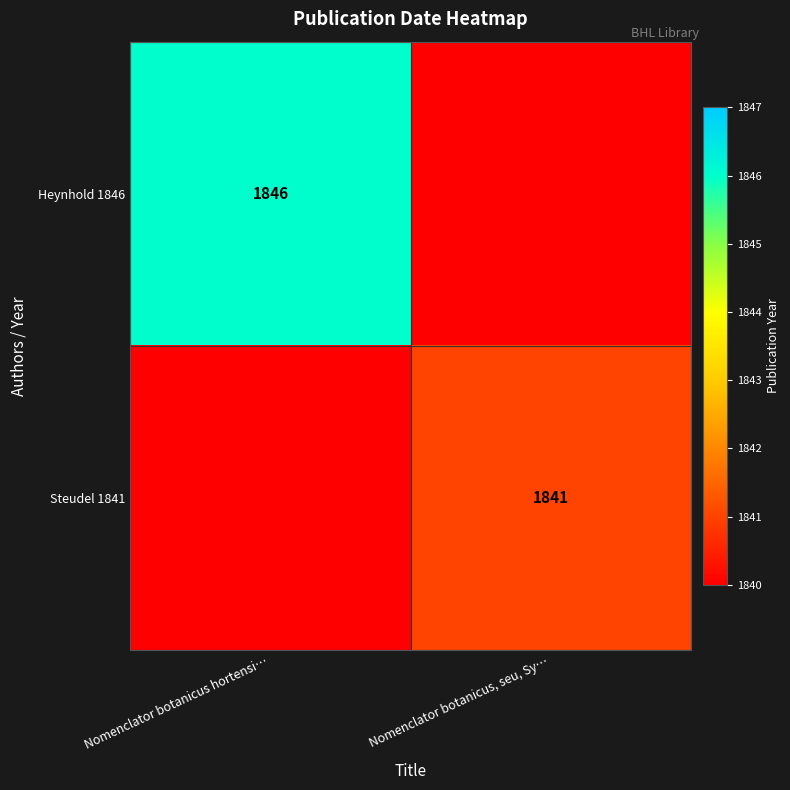

The Steudel 1841 series shows 432 at Nomenclator botanicus, seu, Sy…. True or false?

False